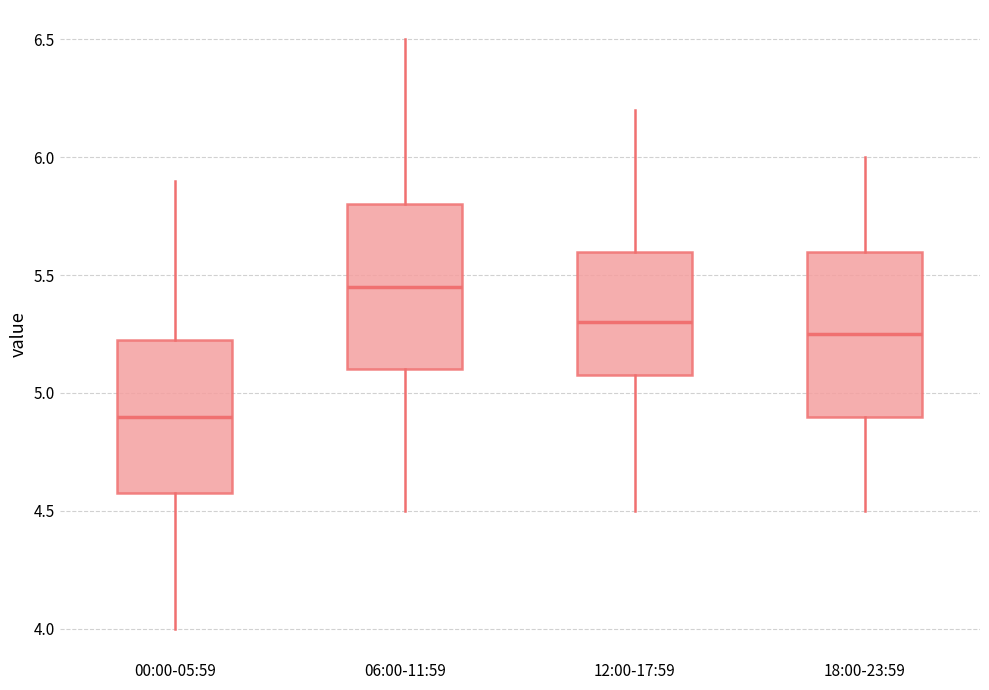

Where is the upper edge of the box for 06:00-11:59 on the y-axis? The values are not printed on the chart, so give them approximately, as read against the axis.

5.80